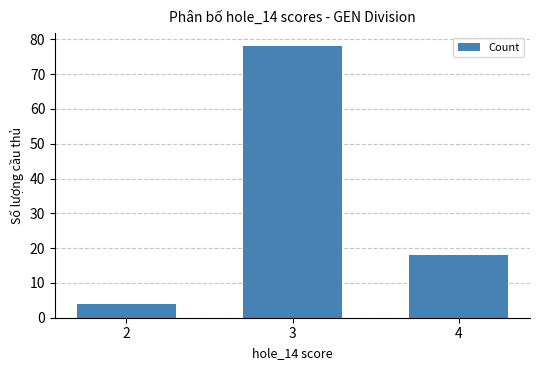

Read the value at 2, to the nearest 5.

5